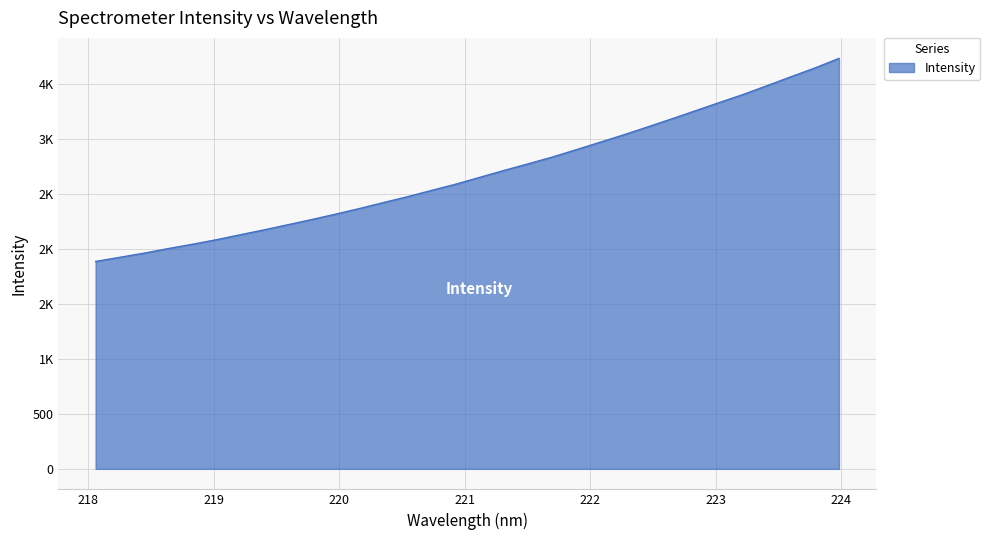

True or false: there are more than 2 points higher than both neighbors.

False